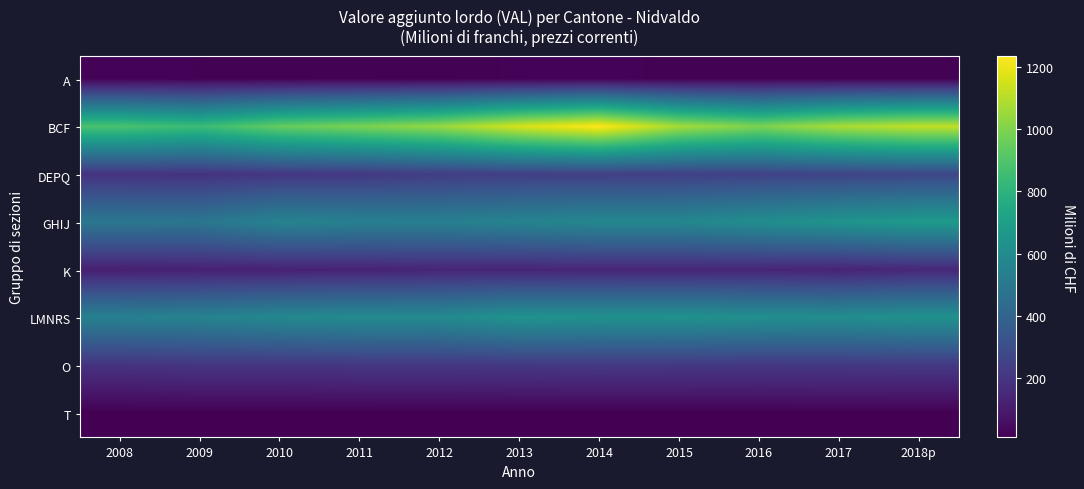

Reading left to right, list all the values displayed in this chart.

A: 2008=22.6	2009=19.4	2010=19.3	2011=19.1	2012=16.7	2013=20.5	2014=22.1	2015=17.7	2016=19.1	2017=19.3	2018p=19.0
BCF: 2008=885.1	2009=845.5	2010=947.1	2011=990.4	2012=1042.9	2013=1157.6	2014=1234.3	2015=1068.4	2016=994.2	2017=1077.7	2018p=1119.4
DEPQ: 2008=191.4	2009=187.9	2010=204.8	2011=212.4	2012=228.7	2013=237.9	2014=237.7	2015=241.1	2016=251.0	2017=257.9	2018p=269.8
GHIJ: 2008=494.2	2009=492.0	2010=557.6	2011=542.5	2012=540.1	2013=559.7	2014=576.0	2015=577.6	2016=610.2	2017=644.5	2018p=672.5
K: 2008=117.6	2009=122.0	2010=125.5	2011=127.8	2012=137.9	2013=134.6	2014=138.5	2015=139.3	2016=137.0	2017=131.6	2018p=146.5
LMNRS: 2008=545.3	2009=554.6	2010=582.0	2011=595.8	2012=593.9	2013=638.5	2014=628.1	2015=632.4	2016=618.3	2017=610.7	2018p=630.5
O: 2008=190.1	2009=199.2	2010=198.5	2011=206.4	2012=206.8	2013=210.3	2014=213.3	2015=211.3	2016=208.5	2017=211.3	2018p=213.5
T: 2008=10.4	2009=10.3	2010=10.1	2011=10.0	2012=10.3	2013=10.1	2014=10.6	2015=11.0	2016=11.4	2017=11.6	2018p=12.0